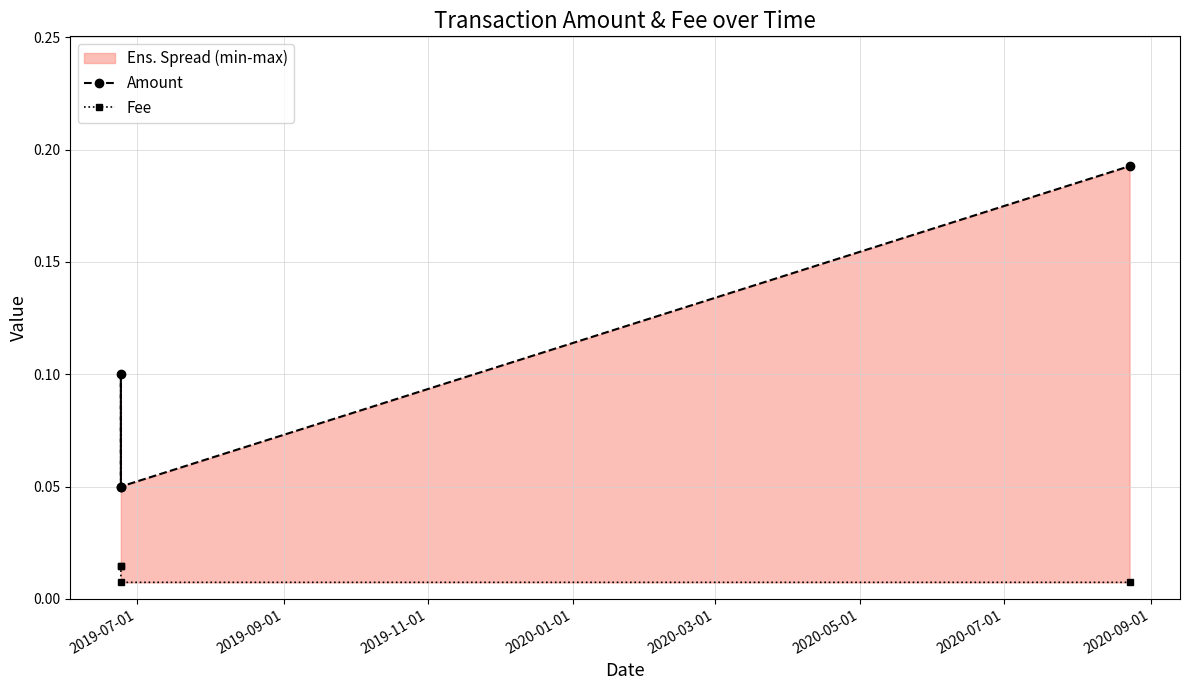

Which series changed the most between 2019-09-01 and 2019-11-01?

Amount